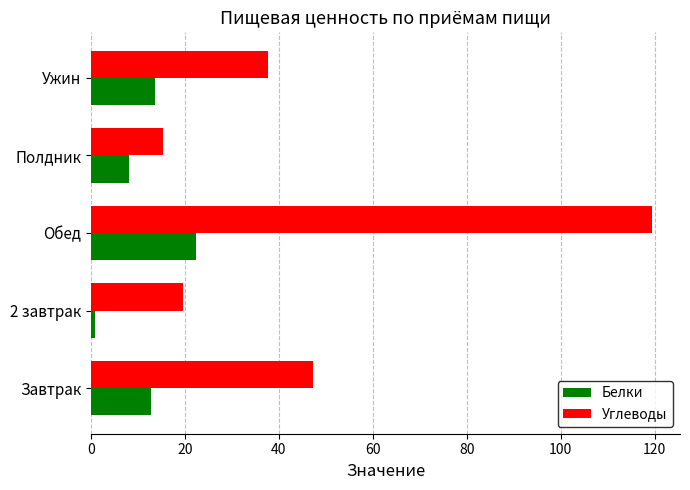

Which series has the widest spread of values?

Углеводы